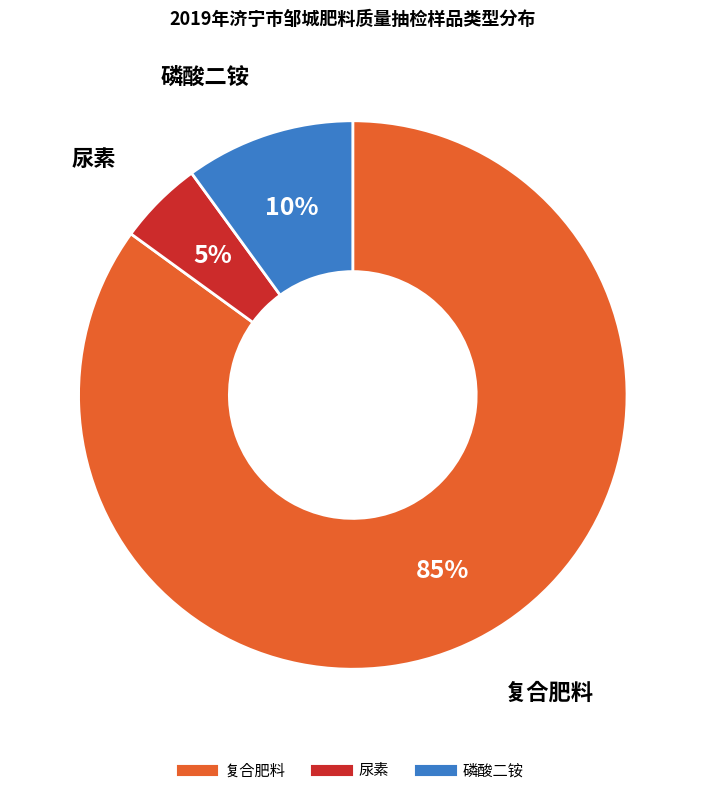

To the nearest percent, what is the combined percentage of 复合肥料 and 磷酸二铵?

95%